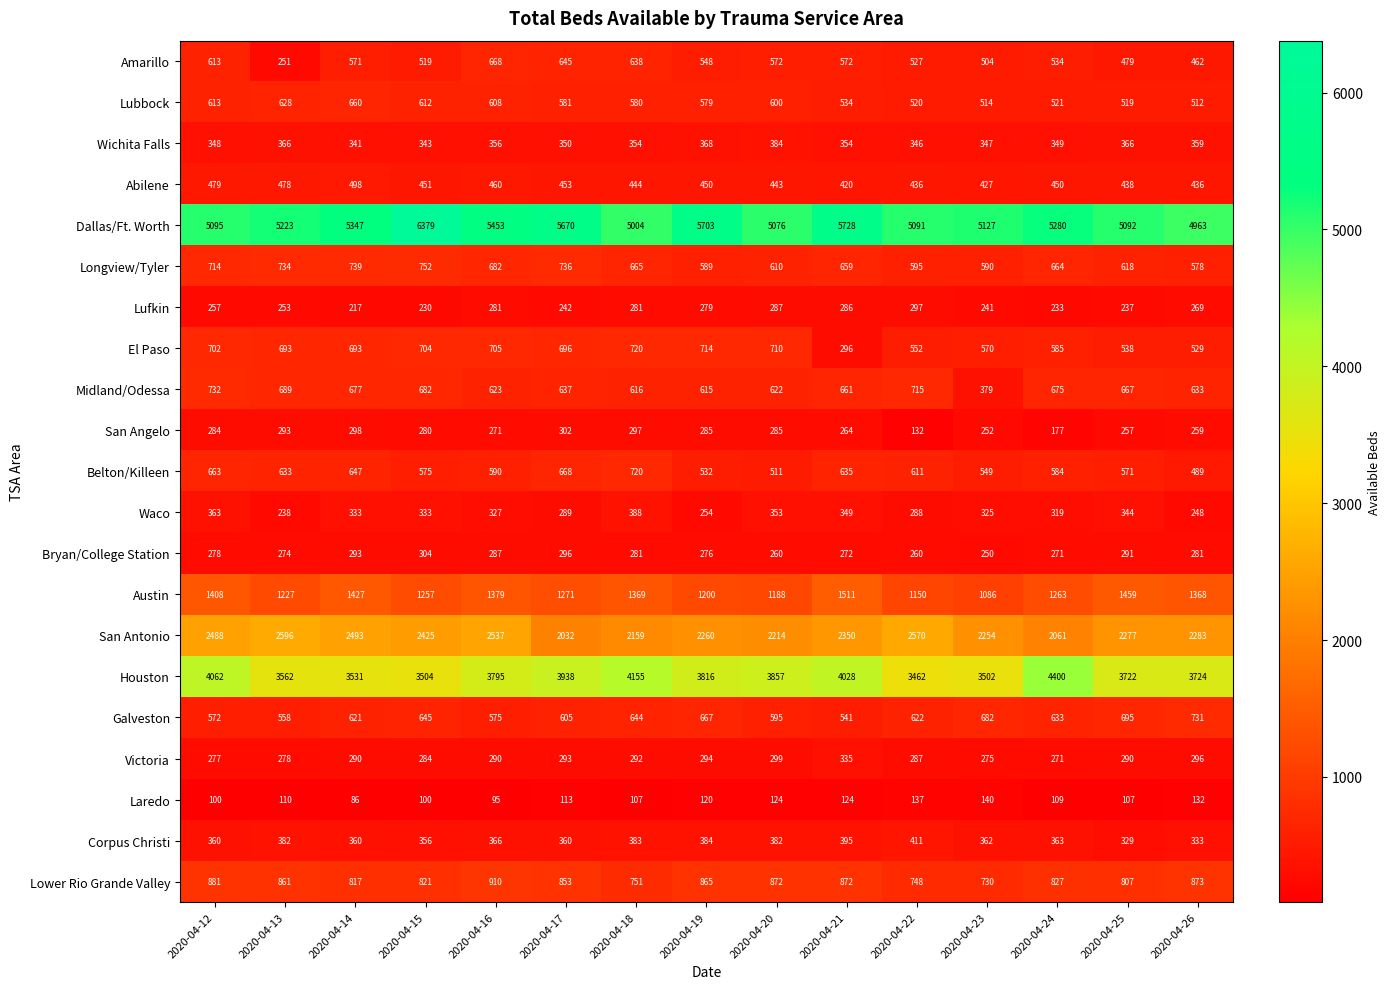

At which label is El Paso closest to 508?

2020-04-26